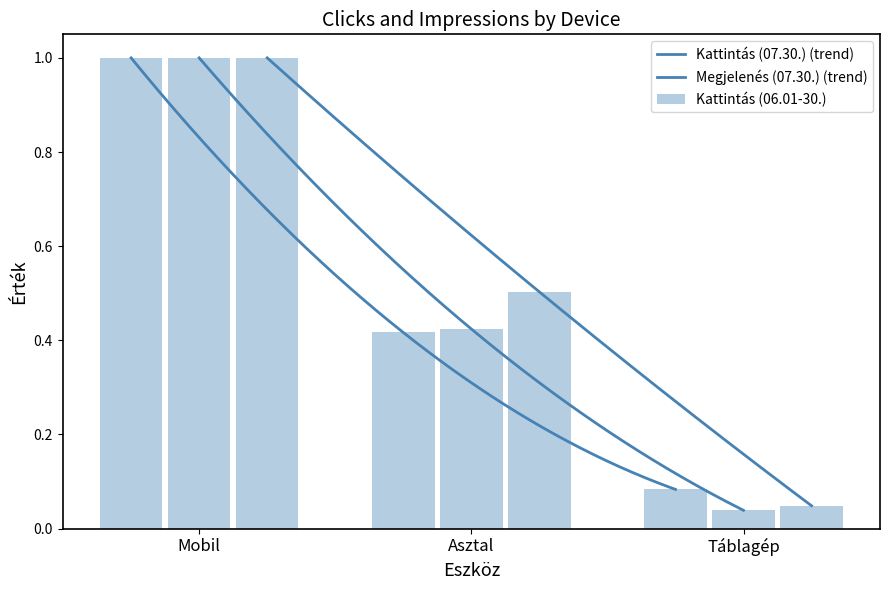

Reading left to right, list all the values displayed in this chart.

Kattintás (07.30.): 1.0	0.4	0.1
Kattintás (06.01-30.): 1.0	0.4	0.0
Megjelenés (07.30.): 1.0	0.5	0.0